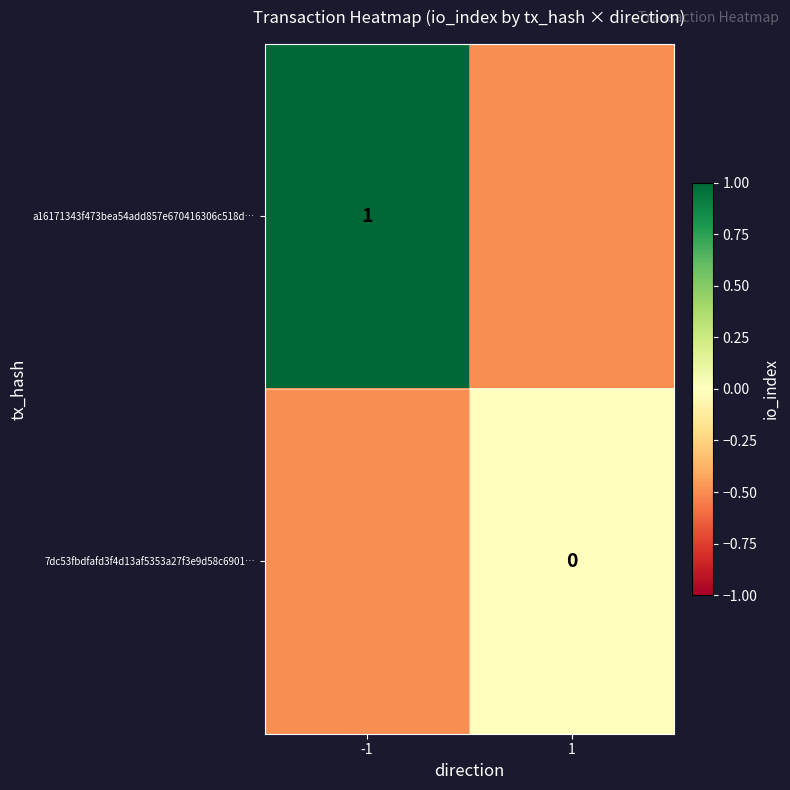

How many data points does each series have?

2